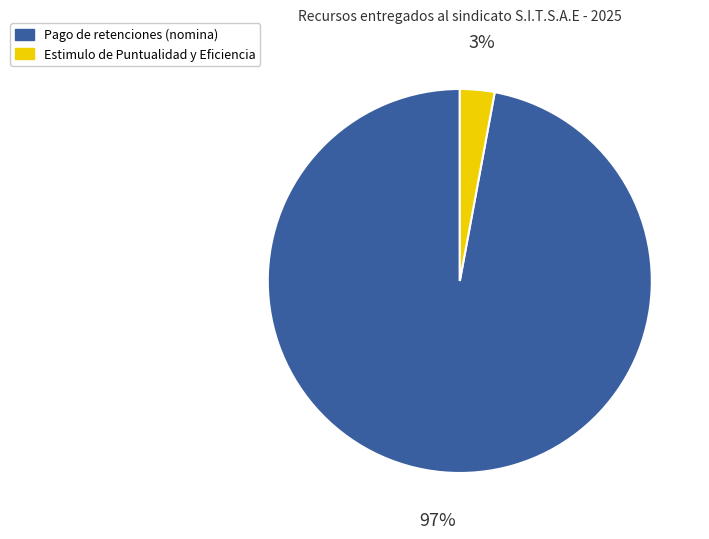

To the nearest percent, what is the average slice percentage?

50%